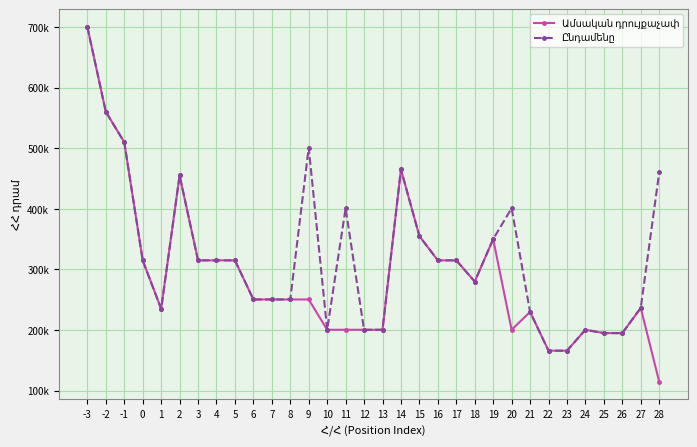

Is this an area chart (filled region under the line)?

No